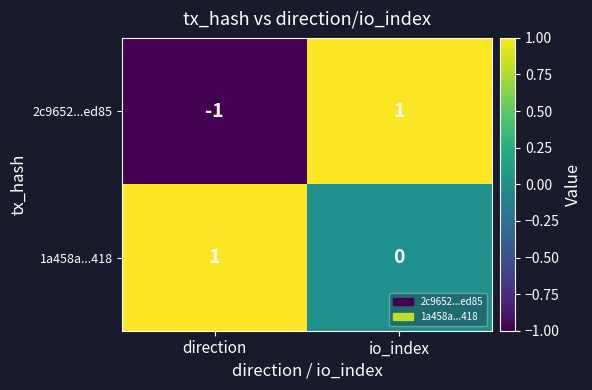

Which series changed the most between direction and io_index?

2c9652...ed85